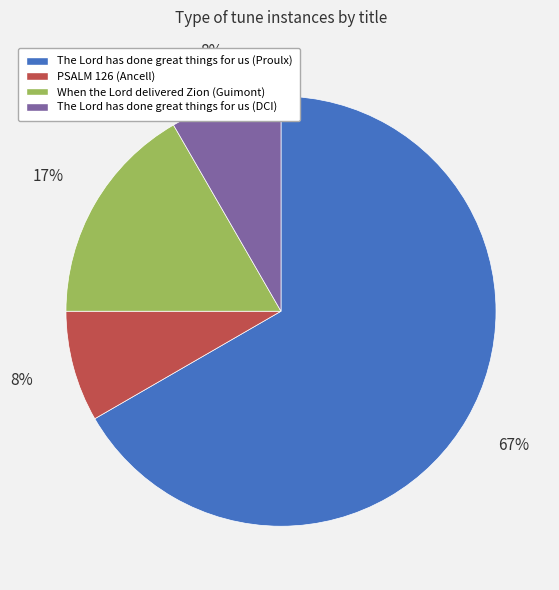

To the nearest percent, what is the average slice percentage?

25%